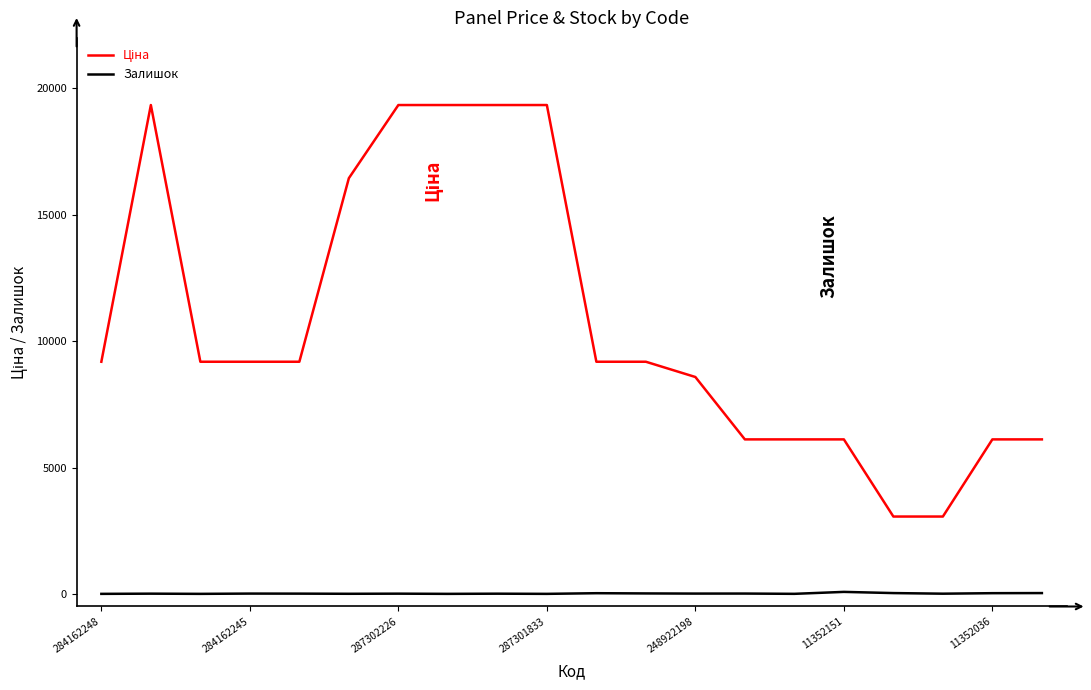

What is the greatest value displayed?

19343.1